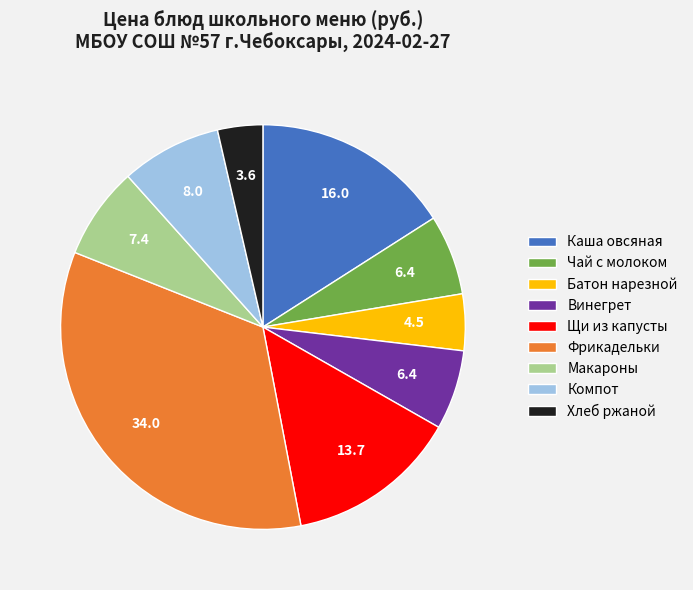

How many segments does this pie chart have?

9